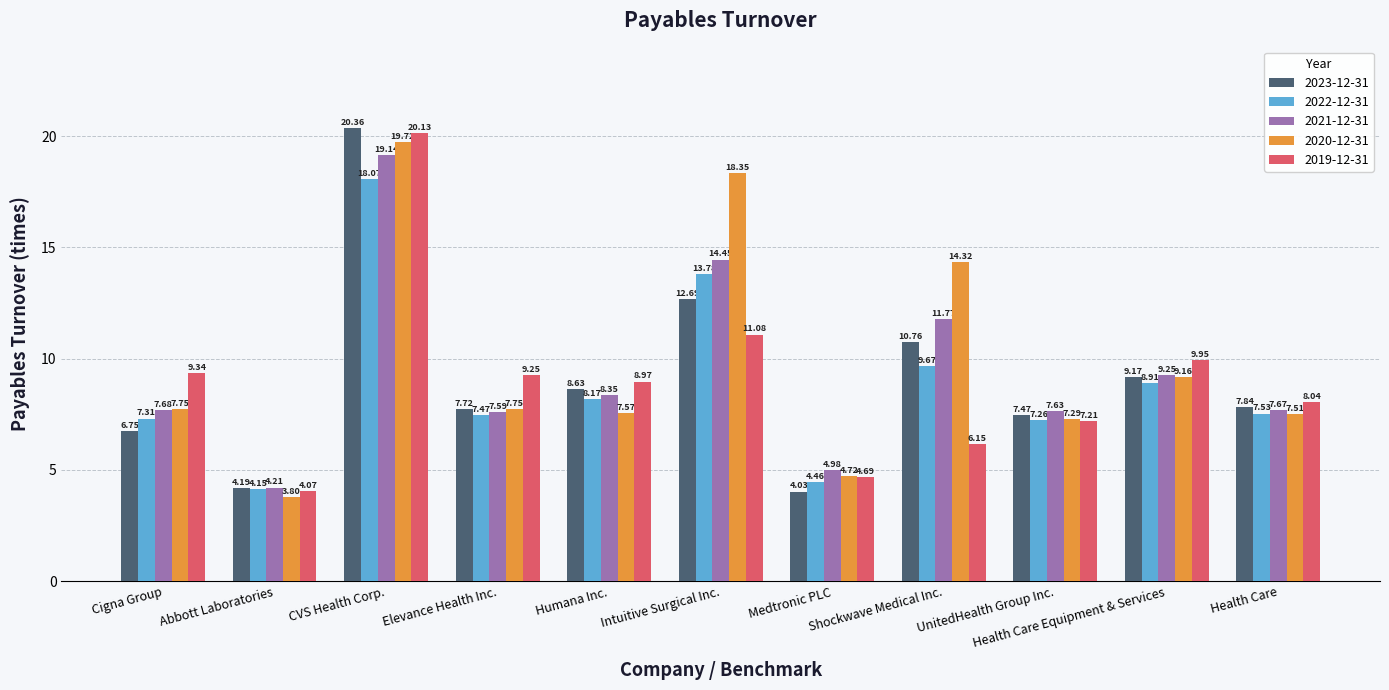

At how many categories does at least one series exceed 8?

8